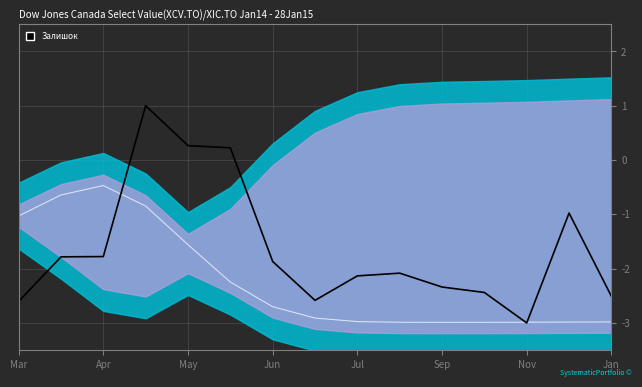

How many values in the Залишок series exceed -2?

7